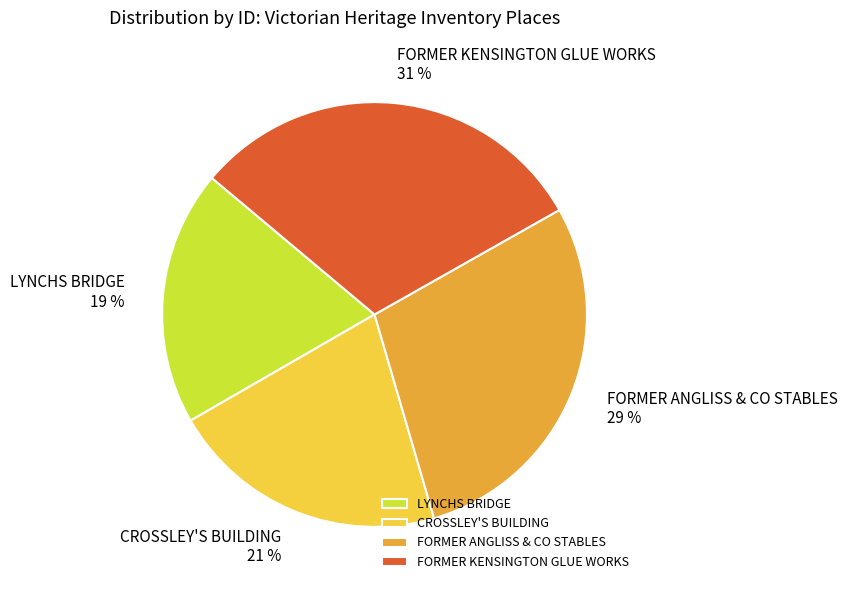

Between FORMER ANGLISS & CO STABLES and LYNCHS BRIDGE, which is larger?

FORMER ANGLISS & CO STABLES